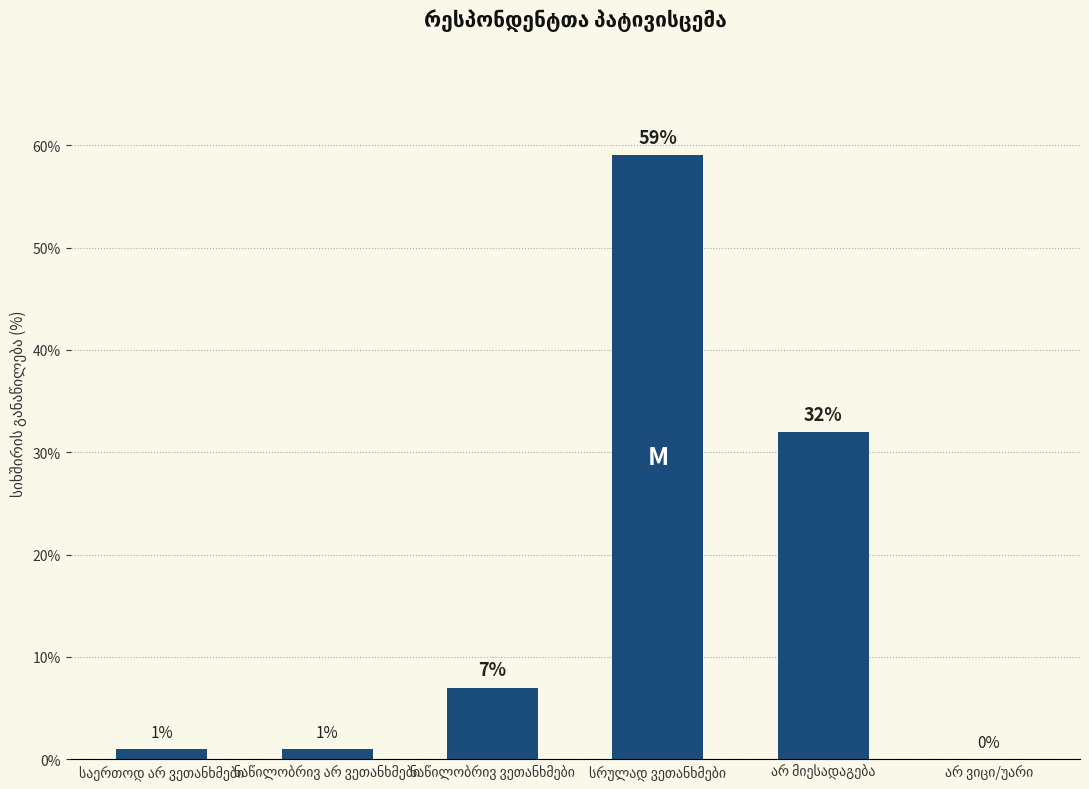

What is the sum of all values?

100